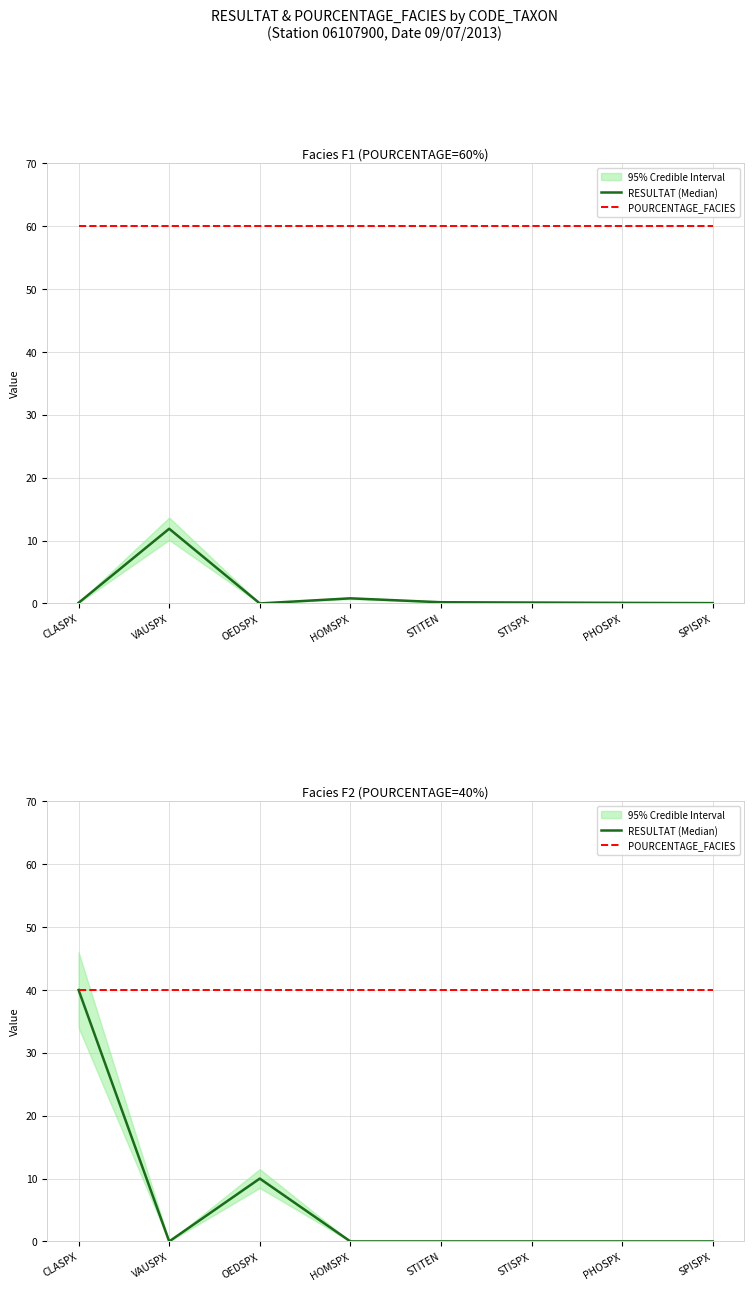

How many lines are shown in the chart?

2